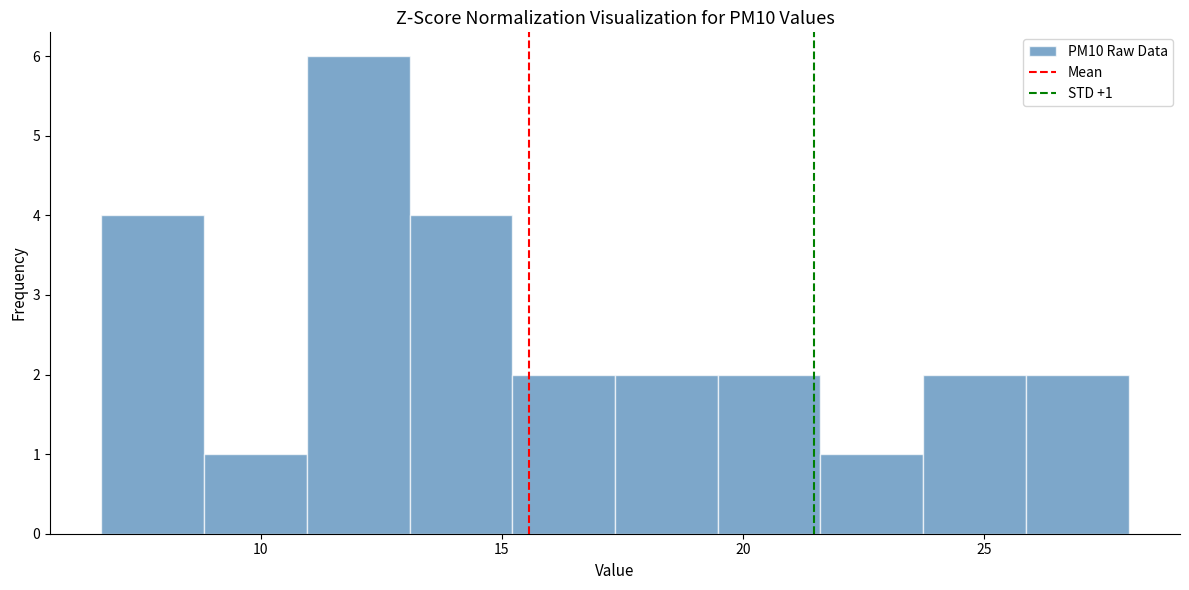

Over which range of the x-axis is the bar tallest?

11.0 to 13.0